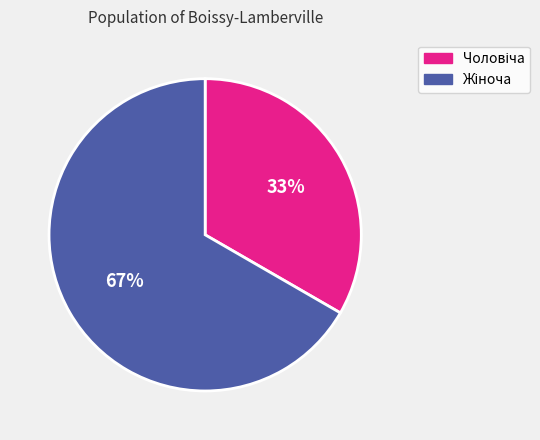

How many slices are in this pie chart?

2